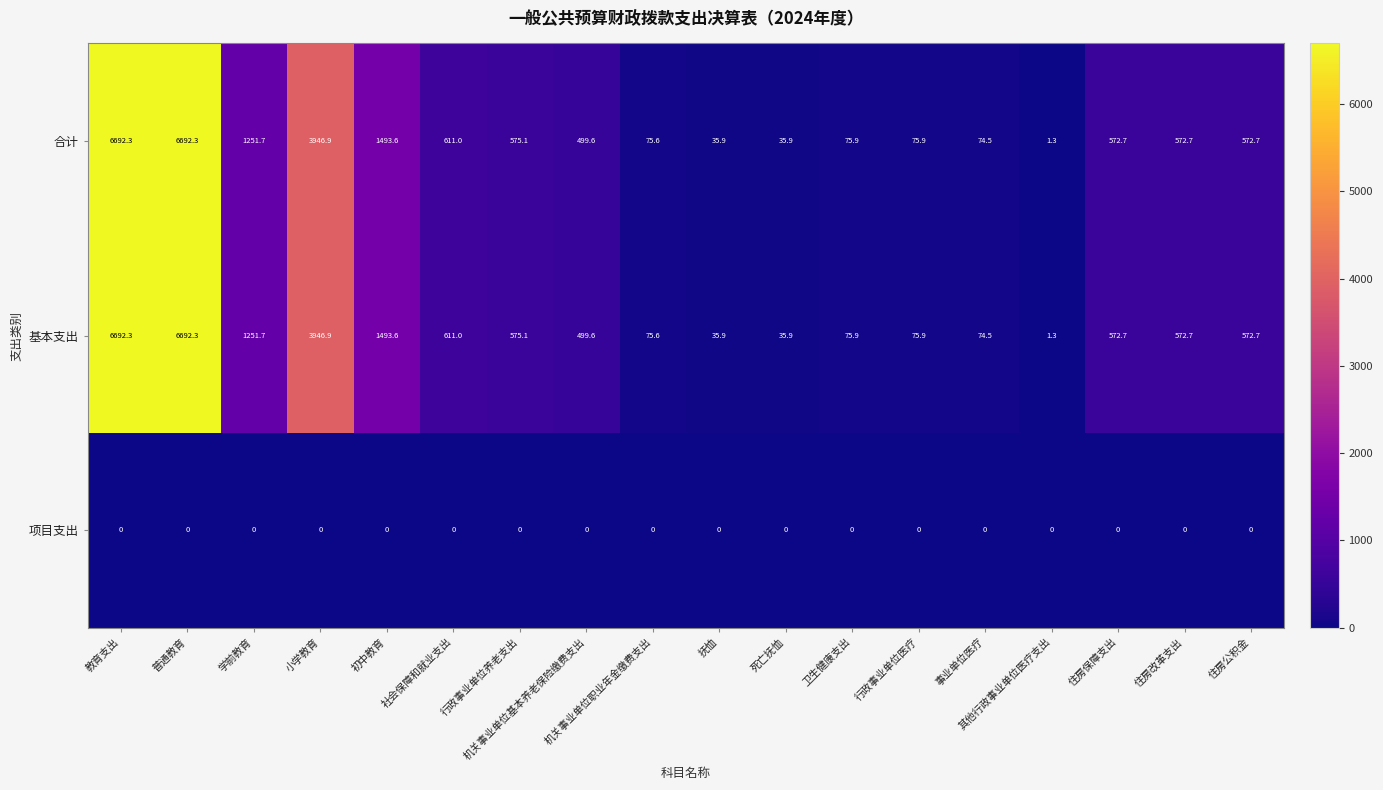

What is the difference between the highest and lowest values at 机关事业单位职业年金缴费支出?

75.6